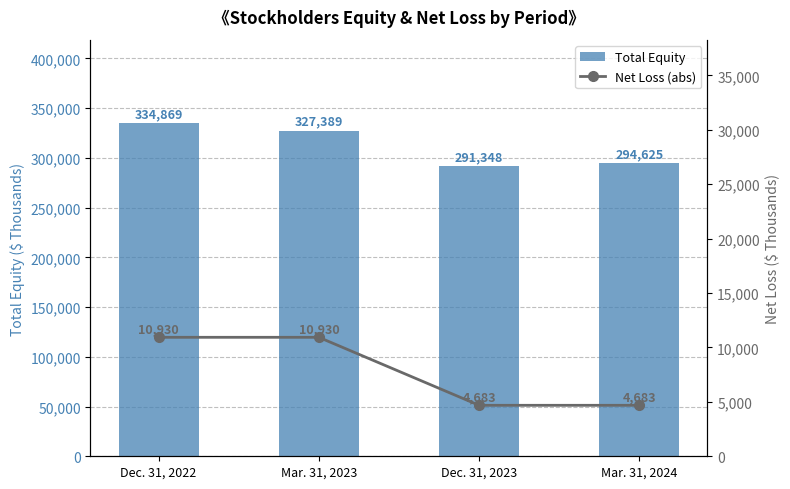

Read the Net Loss (abs) value at Mar. 31, 2024.

4683